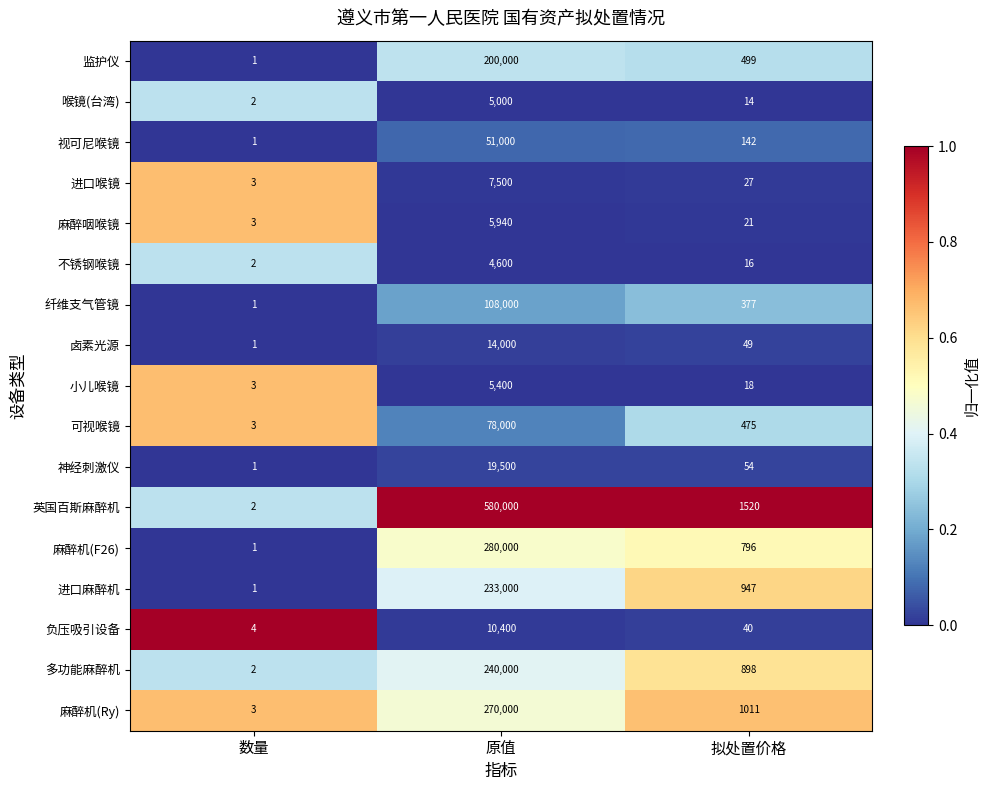

Is the value of 不锈钢喉镜 at 拟处置价格 greater than the value of 进口麻醉机 at 拟处置价格?

No